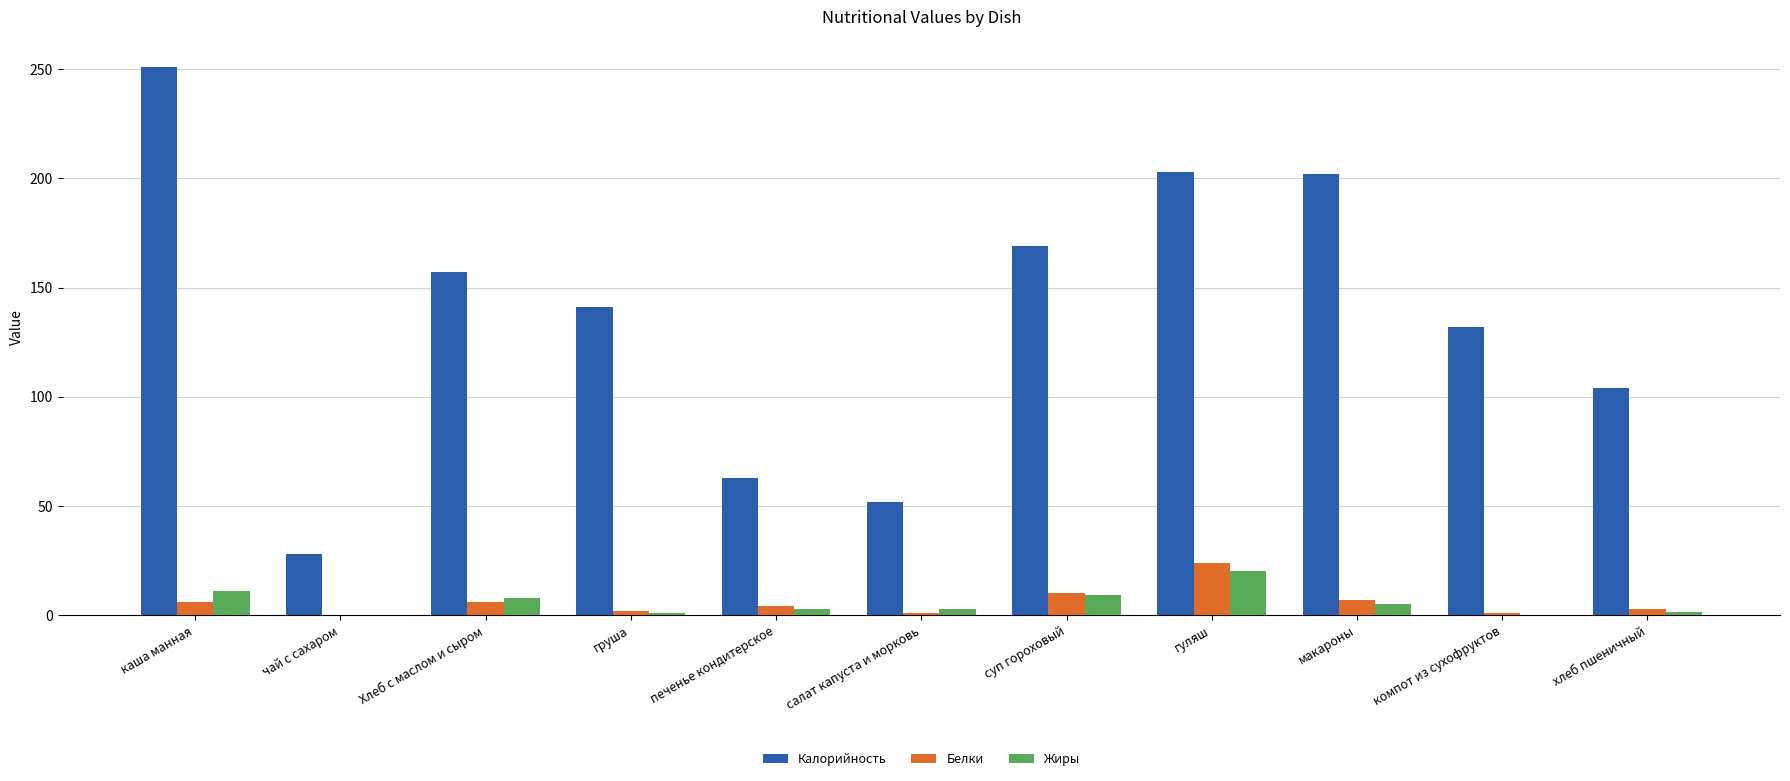

Between груша and салат капуста и морковь, which series saw the biggest shift?

Калорийность